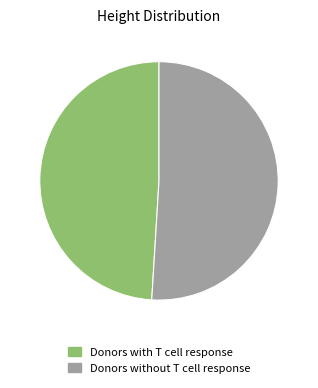

Is there a majority slice in this chart?

Yes